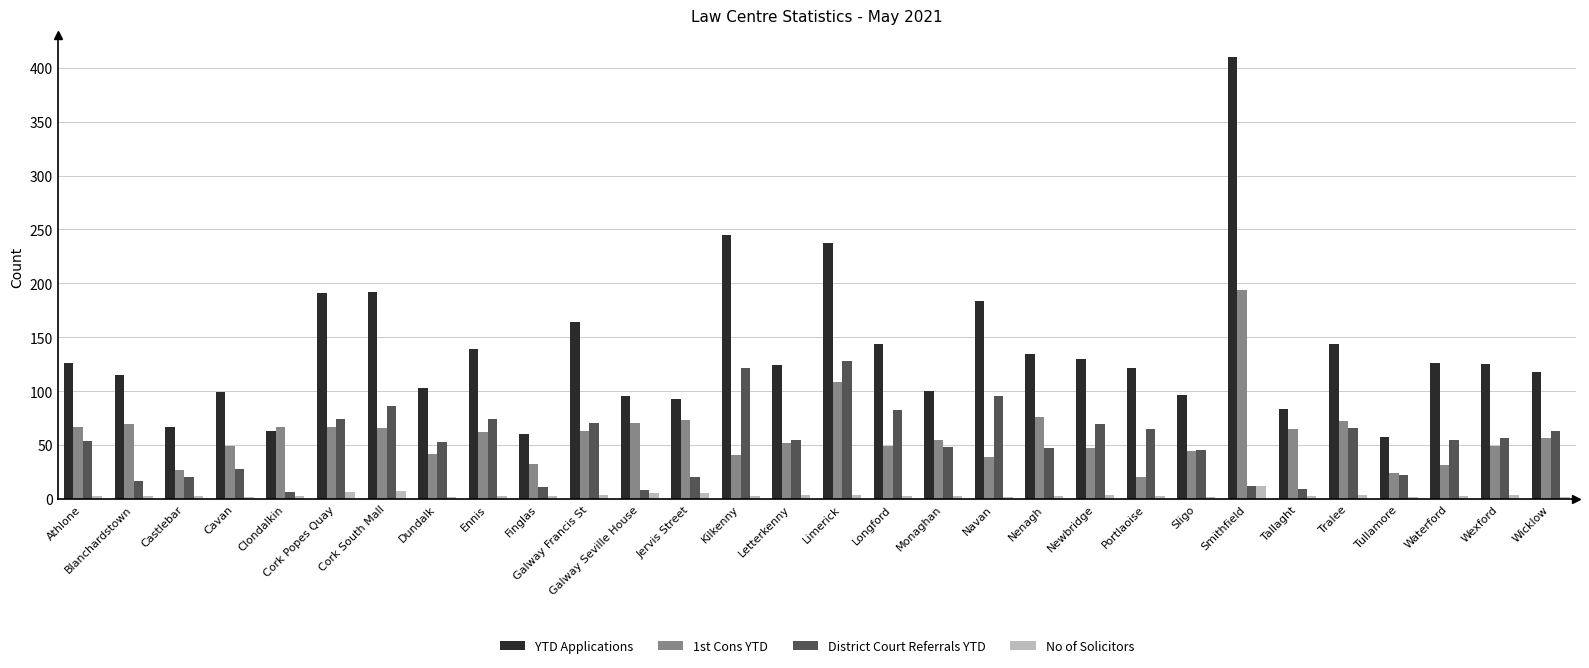

Count the number of data series in this chart.

4